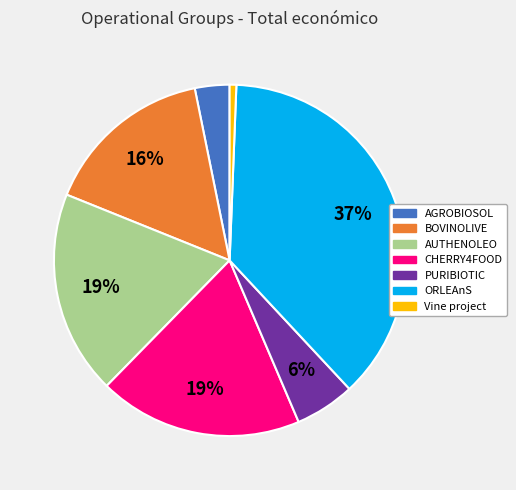

To the nearest percent, what is the average slice percentage?

14%